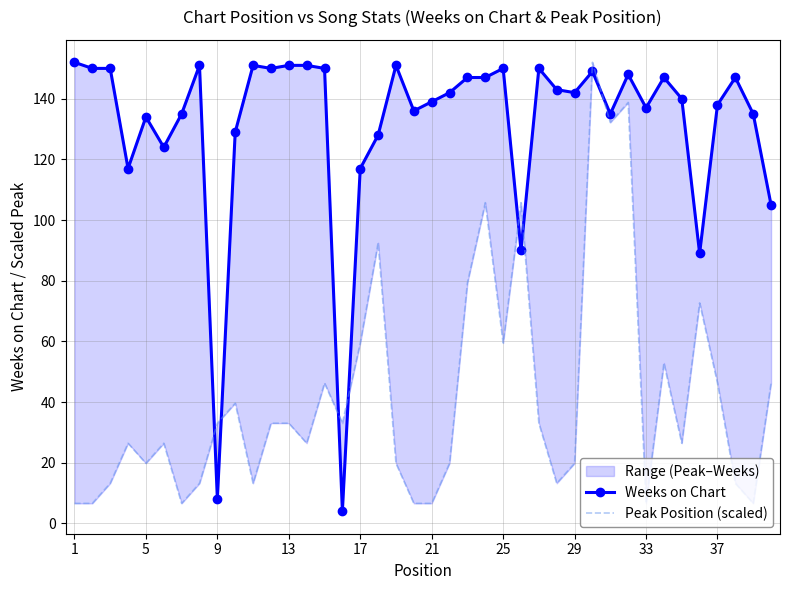

How many data points in Peak Position (scaled) are less than 33?

20